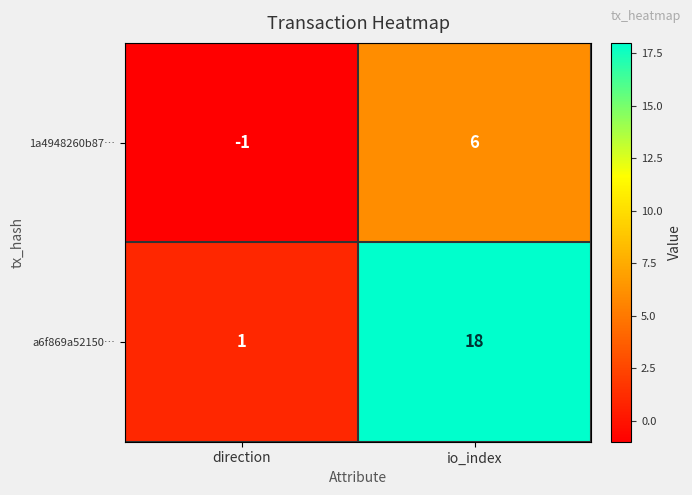

The value of a6f869a52150… at direction is 0. True or false?

False